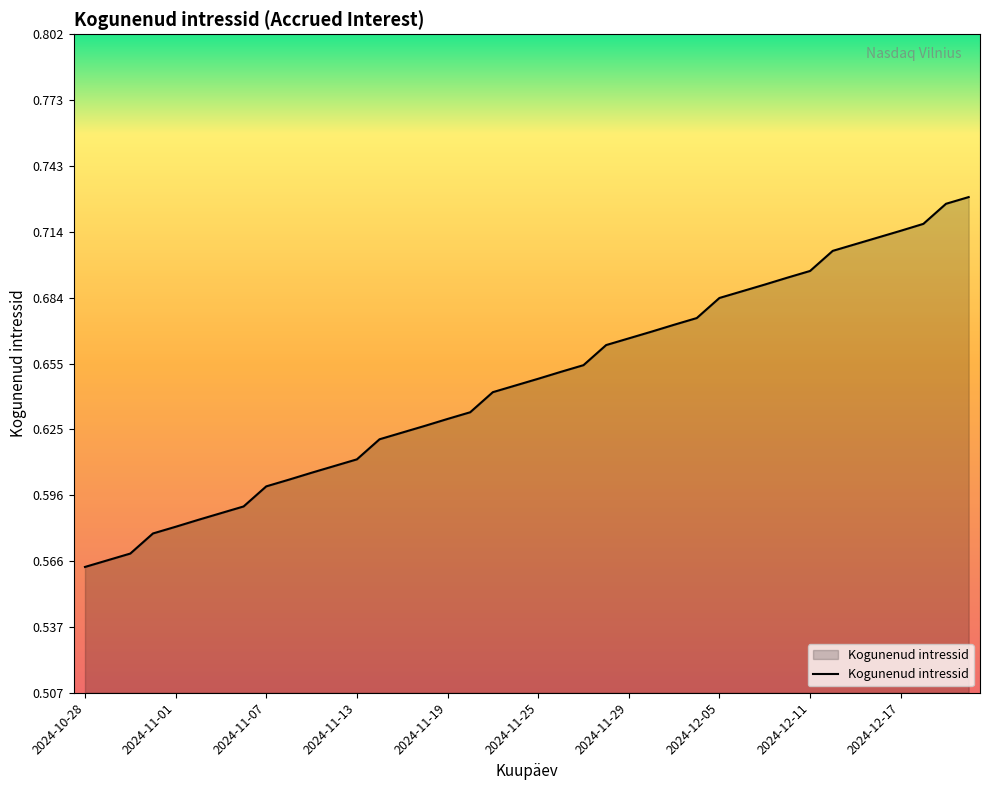

Does the chart display data point markers on the line(s)?

No